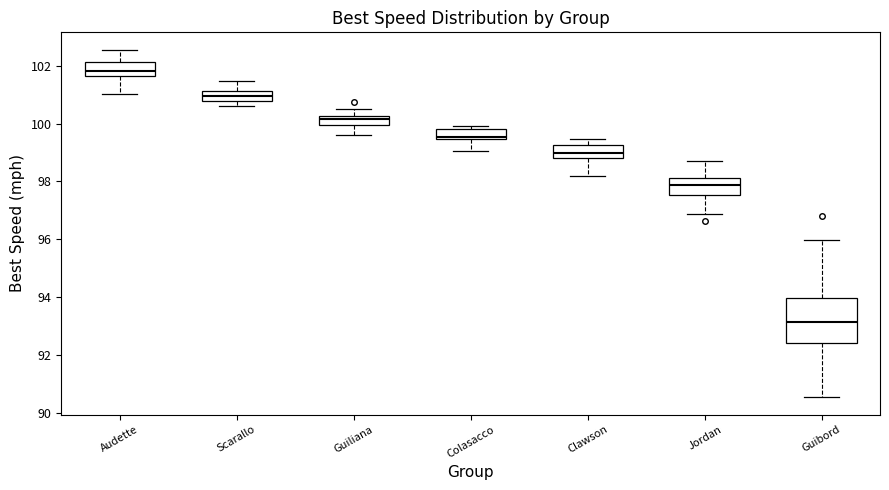

Which box has the lowest median line?

Guibord